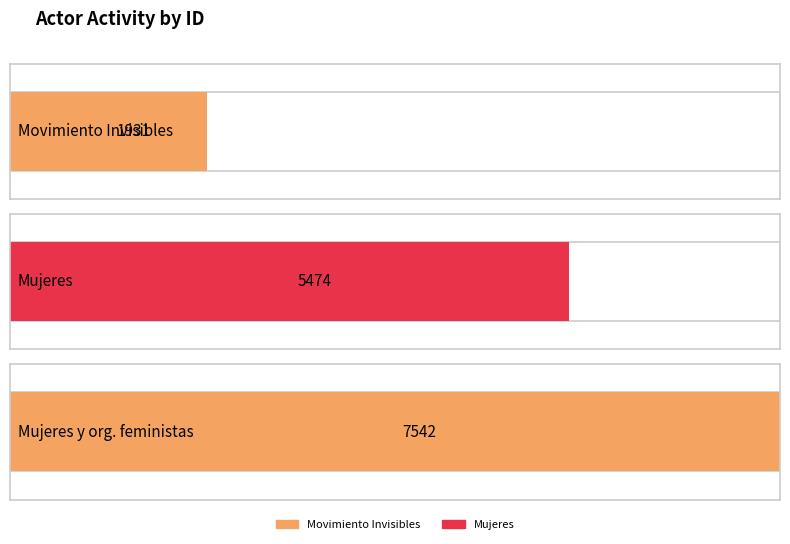

At which category does the chart reach its minimum across all series?

Movimiento Invisibles